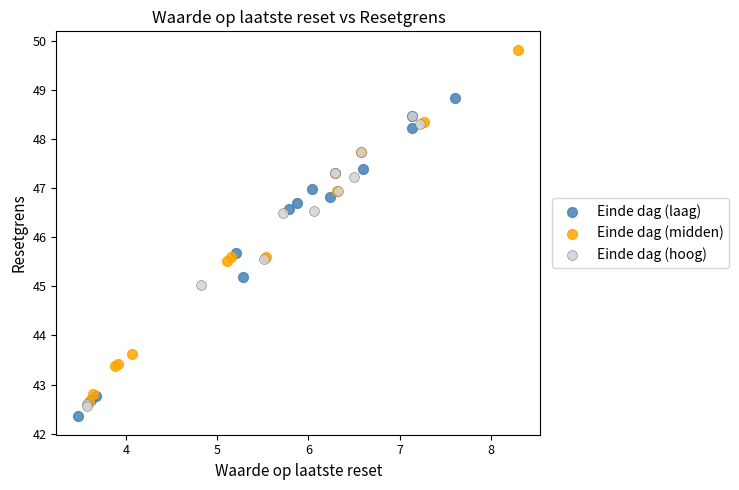

Which series has the largest Y range (max minus min)?

Einde dag (midden)